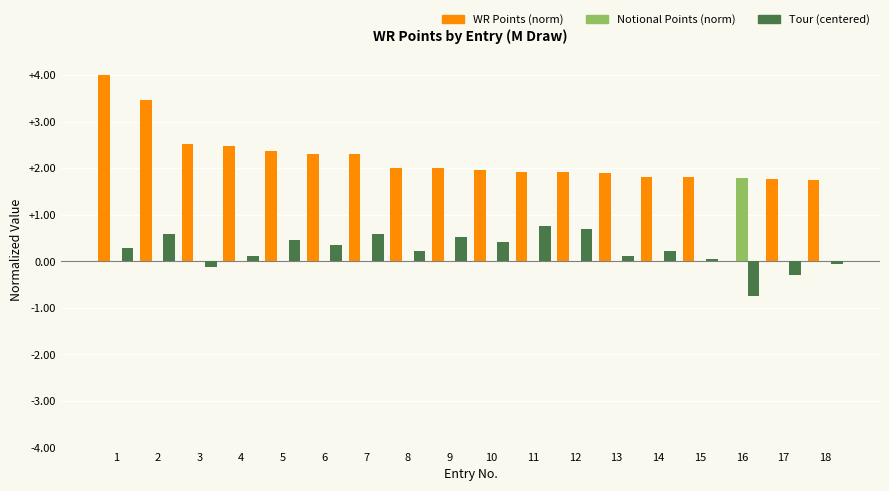

How many Notional Points (norm) values are between 0 and 1?

17